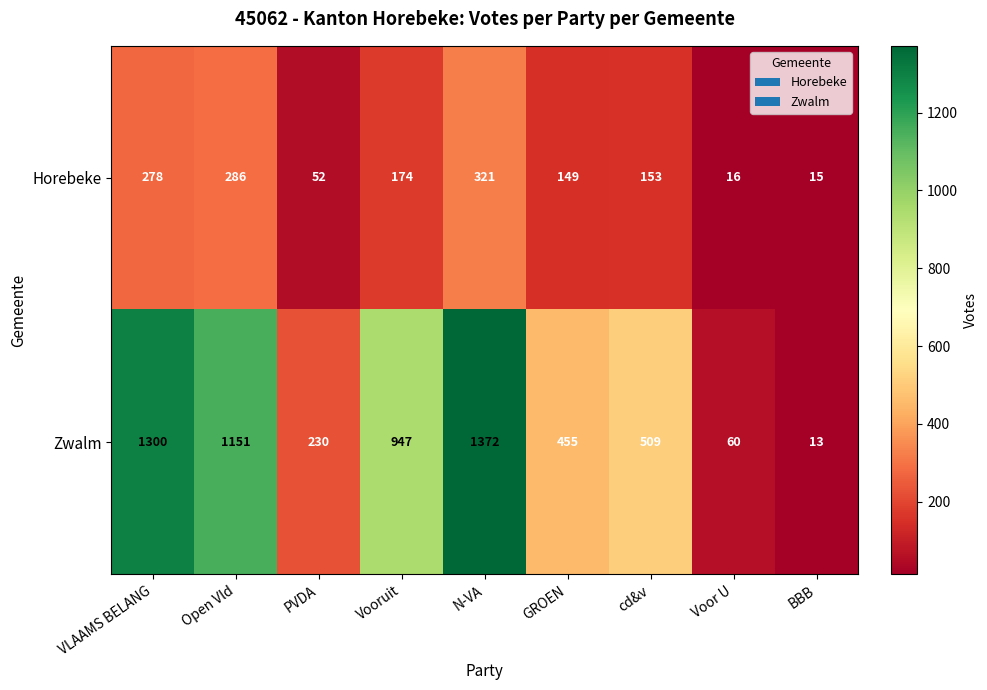

Rank the series at GROEN from highest to lowest value.

Zwalm, Horebeke